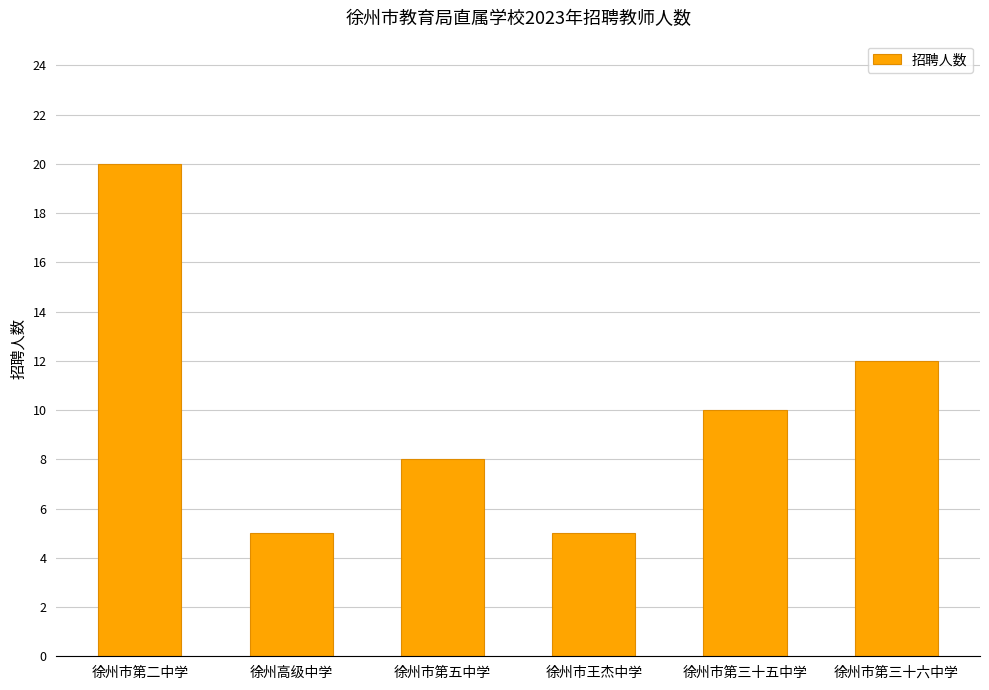

What value does the data have at 徐州市第二中学, to the nearest 10?

20